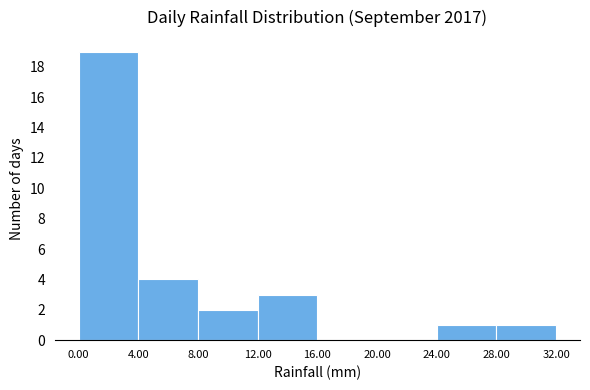

Reading left to right, list every bar in this chart as the range it spans on the x-axis followed by its height. The values are not printed on the chart, so give them approximately, as read against the axis.

0.00 to 4.00: 19
4.00 to 8.00: 4
8.00 to 12.00: 2
12.00 to 16.00: 3
16.00 to 20.00: 0
20.00 to 24.00: 0
24.00 to 28.00: 1
28.00 to 32.00: 1